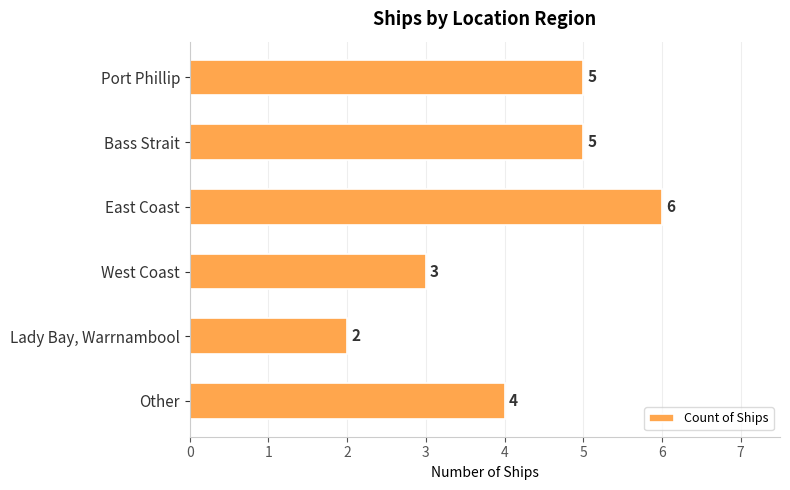

How many values are below 5?

3